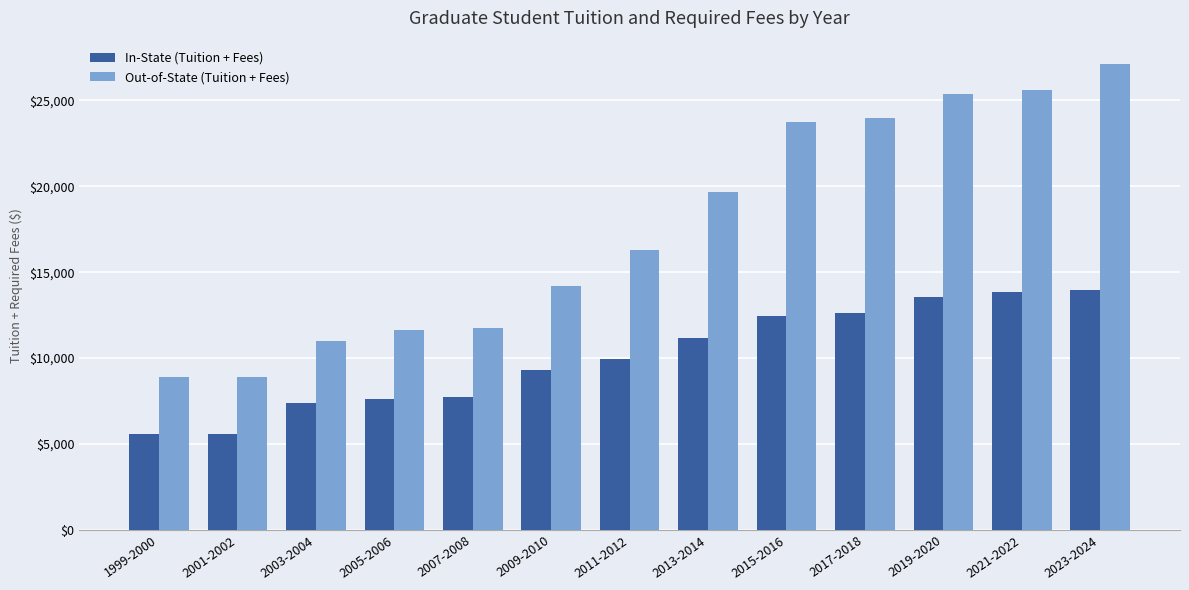

At which category is the sum across all series the highest?

2023-2024